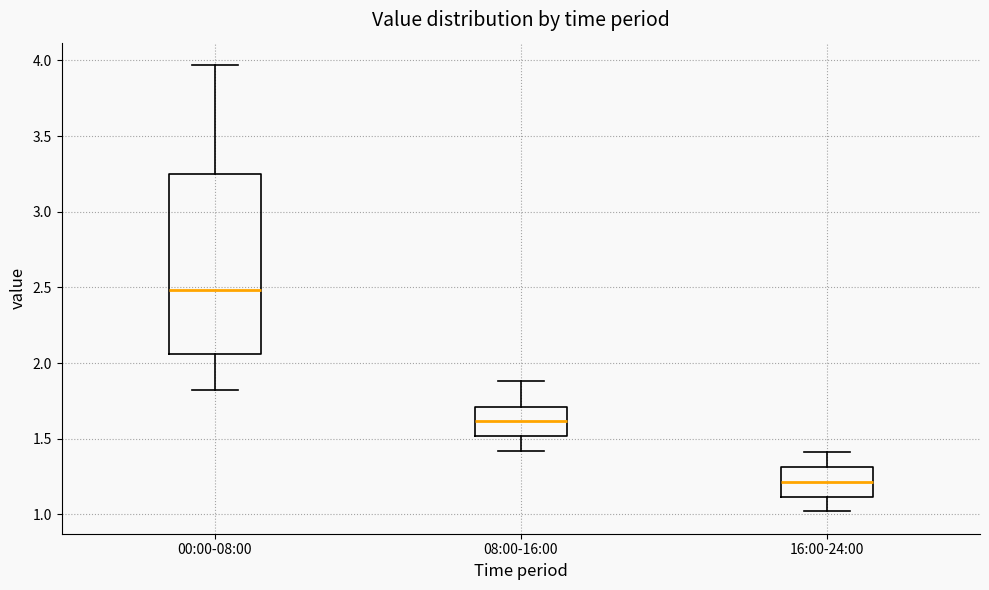

Reading left to right, transcribe this box plot: for each box, give where its median line is, the range the box spans, and where its two whiskers end, as read against the y-axis. The values are not printed on the chart, so give them approximately, as read against the axis.

00:00-08:00: median 2.50, box 2.05 to 3.25, whiskers 1.80 to 3.95
08:00-16:00: median 1.60, box 1.50 to 1.70, whiskers 1.40 to 1.90
16:00-24:00: median 1.20, box 1.10 to 1.30, whiskers 1.00 to 1.40